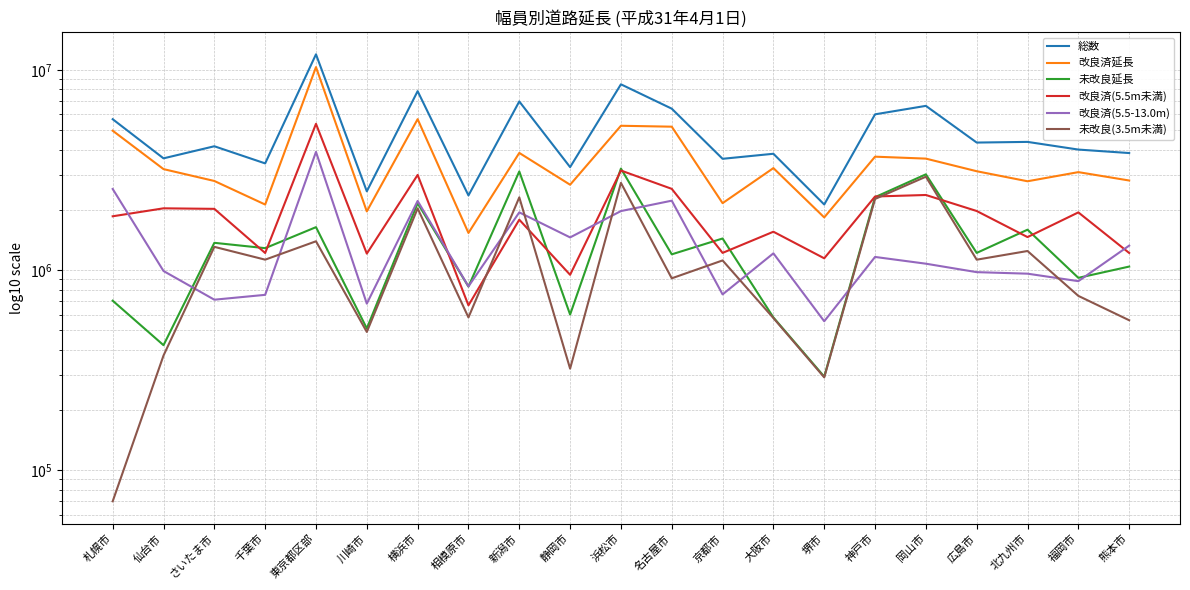

How many lines are shown in the chart?

6